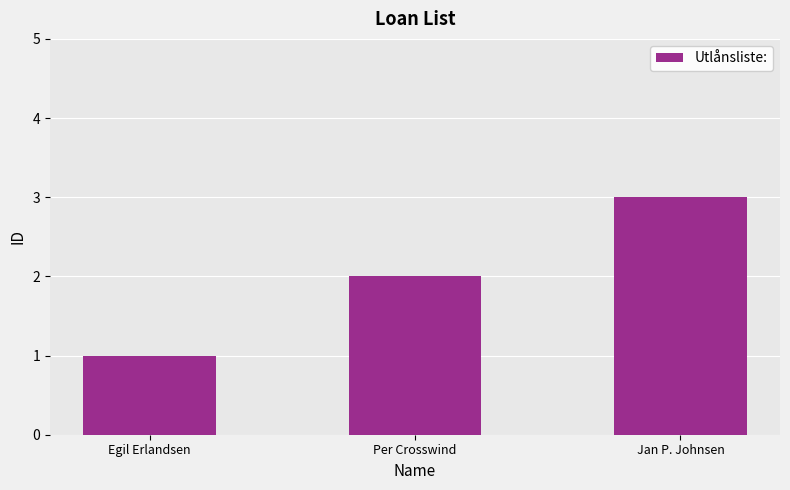

The value at Jan P. Johnsen is 3. True or false?

True